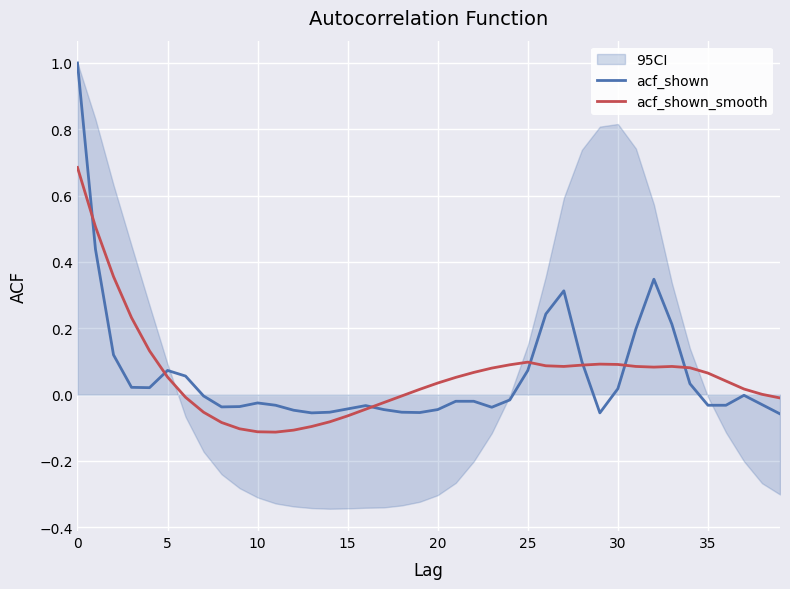

The value of acf_shown_smooth at 30 is 0.1. True or false?

True